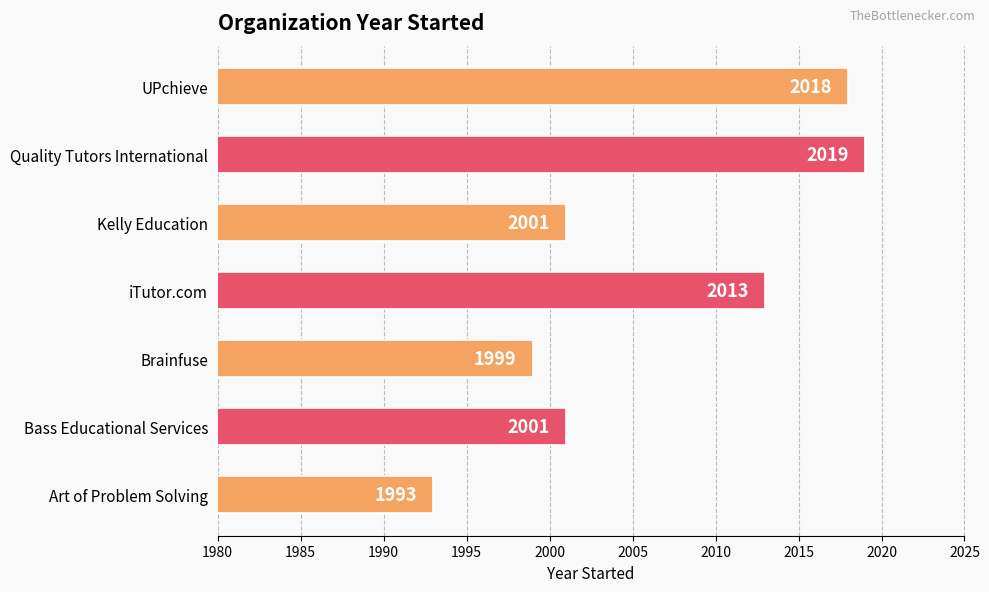

The chart shows a value of 2001 at Kelly Education. True or false?

True